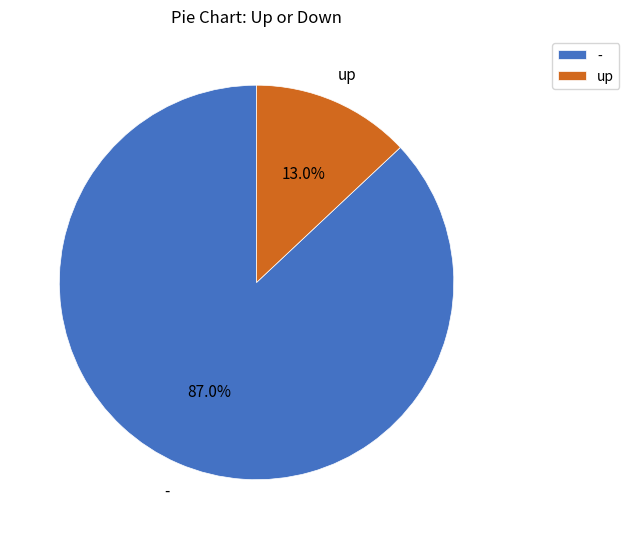

How many segments does this pie chart have?

2